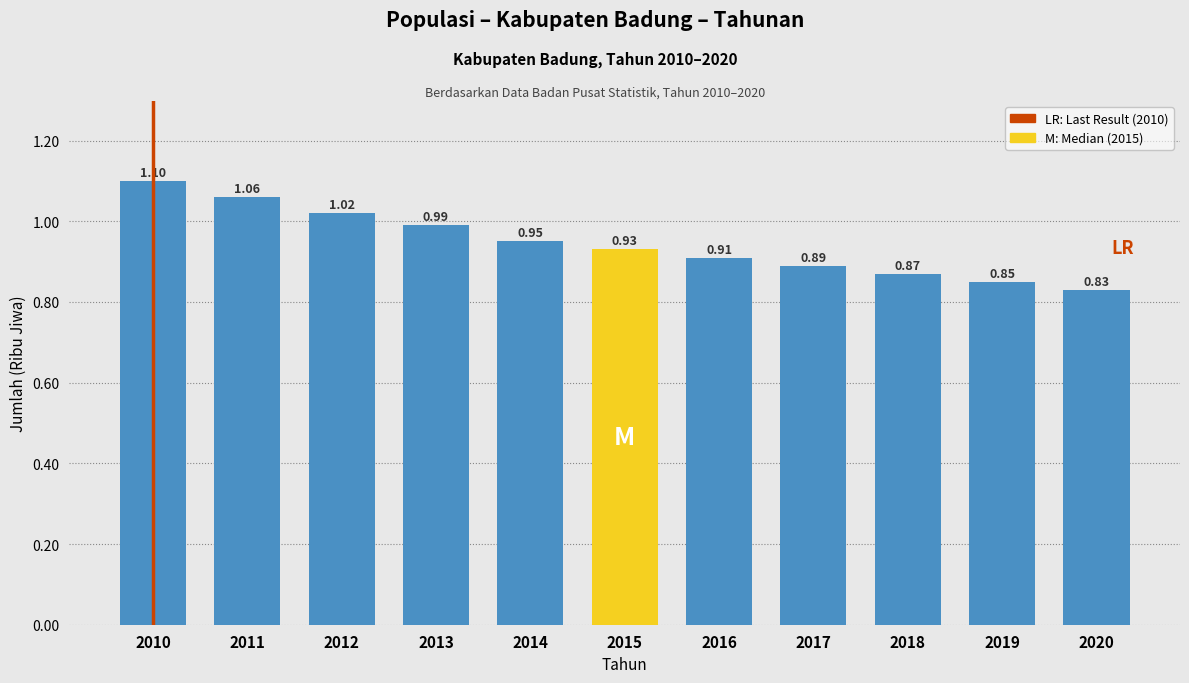

Between 2012 and 2011, which is larger?

2011